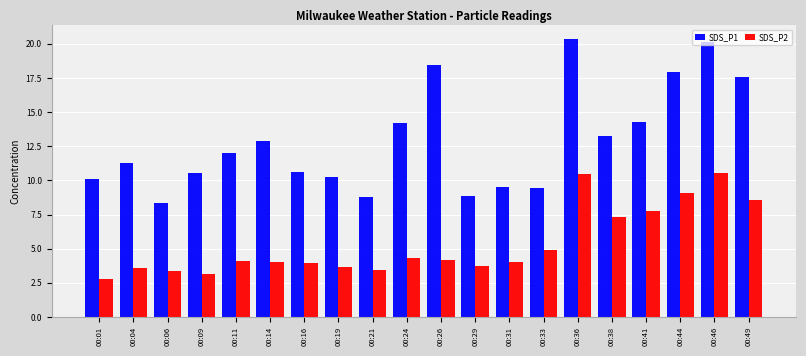

Which series has the largest total across all categories?

SDS_P1